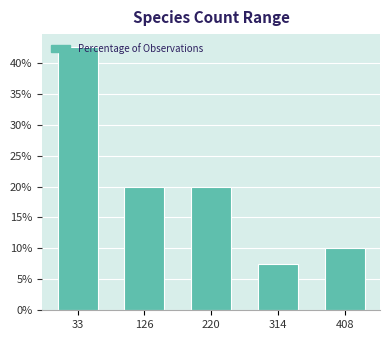

Read the value at 33.

42.5